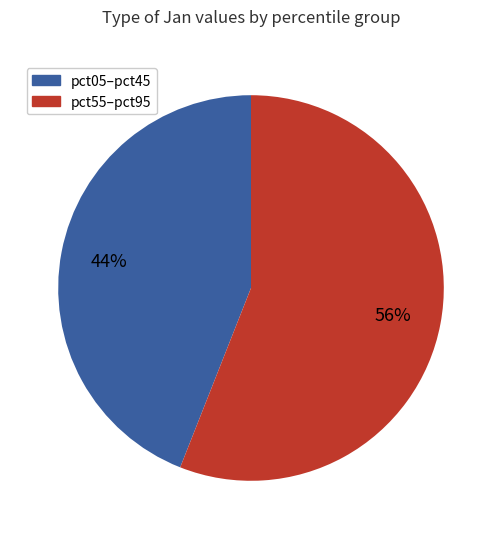

Is there any slice that represents more than half of the pie?

Yes